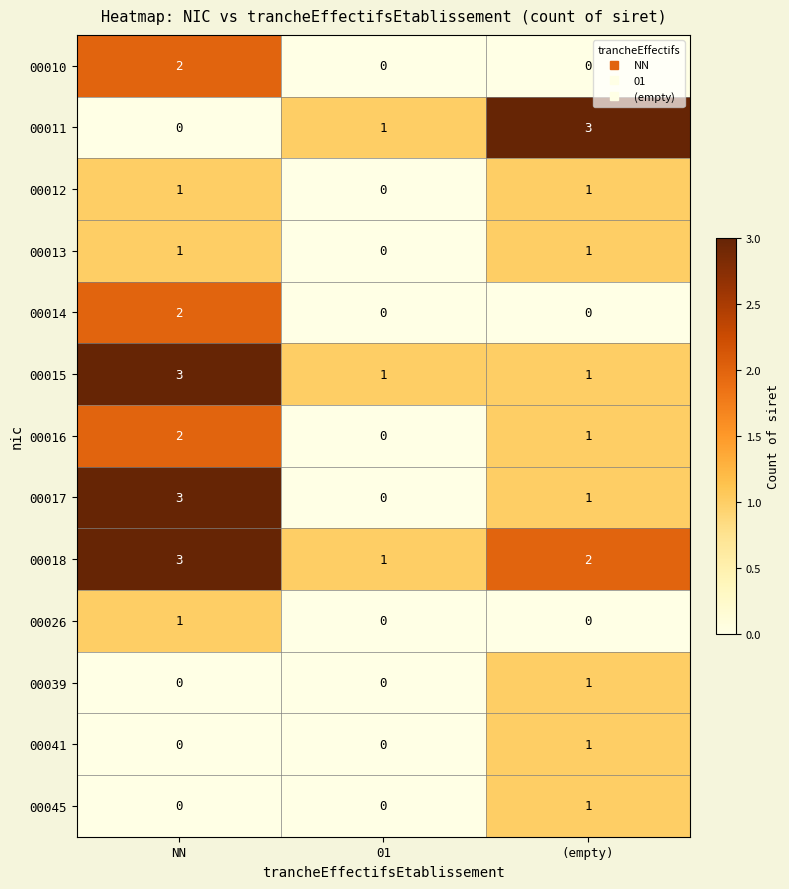

What is the sum of all 00017 values?

4